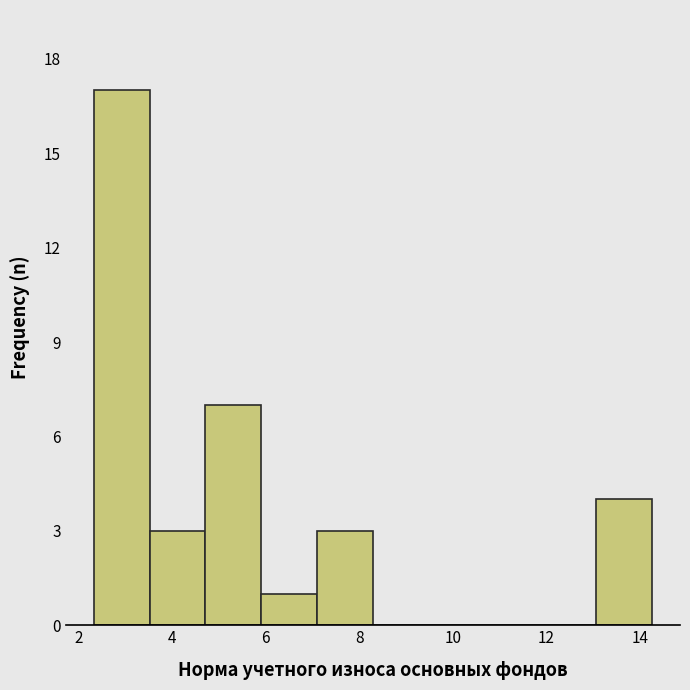

What is the height of the bar covering 6.0 to 7.0 on the x-axis? Neither the bar edges nor the heights are printed on the chart, so give them approximately, as read against the axes.

1